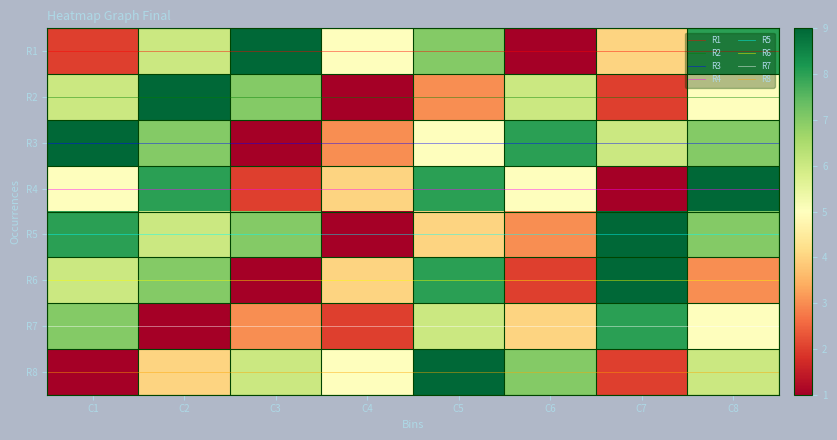

Which series has the widest spread of values?

row1